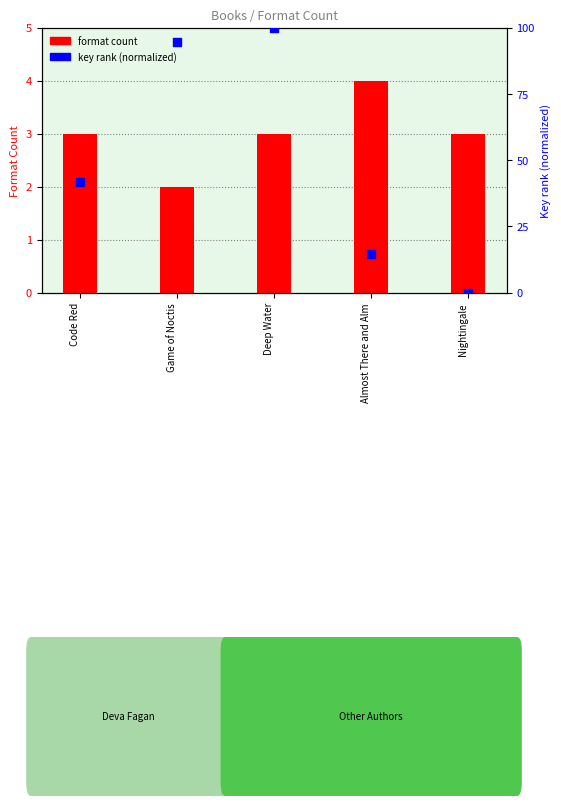

Which series contains the lowest Y value?

key rank (normalized)